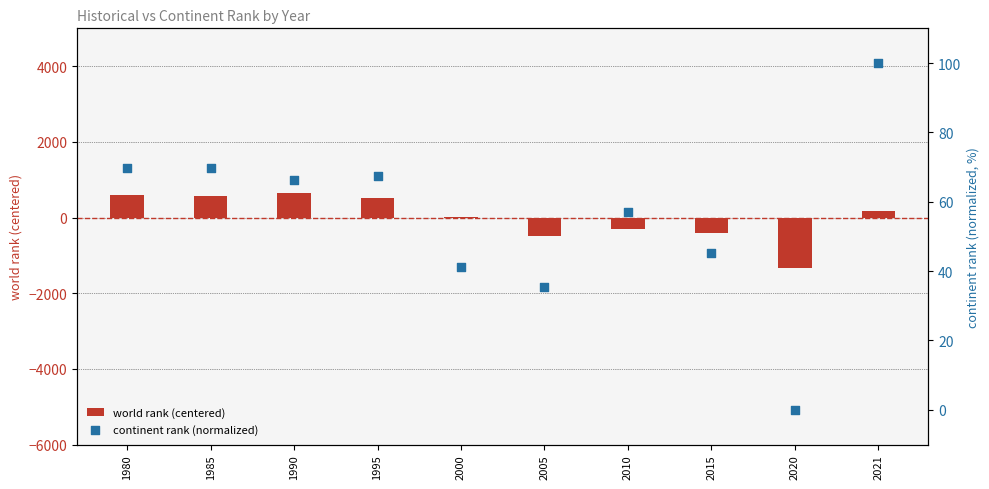

What is the total value across all series at 1990?

725.4